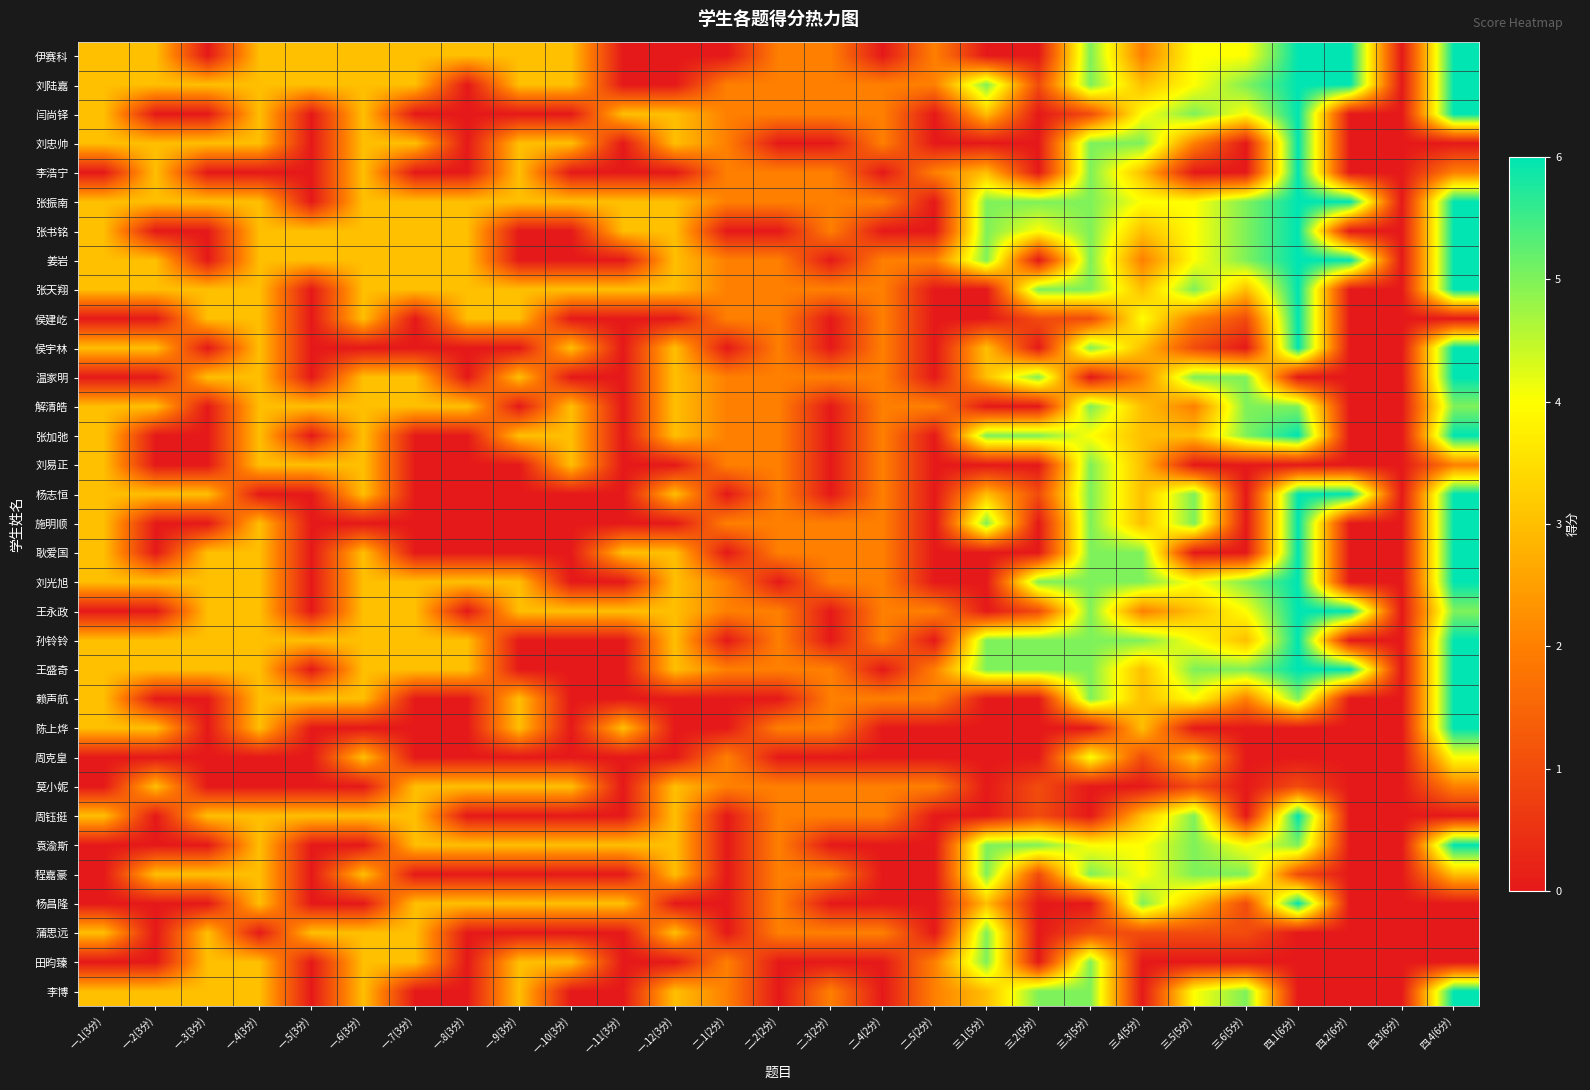

Reading left to right, what are all the values shown in this chart?

伊赛科: 一.1(3分)=3	一.2(3分)=3	一.3(3分)=0	一.4(3分)=3	一.5(3分)=3	一.6(3分)=3	一.7(3分)=3	一.8(3分)=3	一.9(3分)=3	一.10(3分)=3	一.11(3分)=0	一.12(3分)=0	二.1(2分)=0	二.2(2分)=2	二.3(2分)=2	二.4(2分)=0	二.5(2分)=2	三.1(5分)=0	三.2(5分)=0	三.3(5分)=5	三.4(5分)=2	三.5(5分)=4	三.6(5分)=4	四.1(6分)=6	四.2(6分)=6	四.3(6分)=0	四.4(6分)=6
刘陆嘉: 一.1(3分)=3	一.2(3分)=3	一.3(3分)=3	一.4(3分)=3	一.5(3分)=3	一.6(3分)=3	一.7(3分)=3	一.8(3分)=0	一.9(3分)=3	一.10(3分)=3	一.11(3分)=0	一.12(3分)=0	二.1(2分)=2	二.2(2分)=2	二.3(2分)=2	二.4(2分)=2	二.5(2分)=2	三.1(5分)=5	三.2(5分)=1	三.3(5分)=5	三.4(5分)=3	三.5(5分)=4	三.6(5分)=5	四.1(6分)=6	四.2(6分)=6	四.3(6分)=0	四.4(6分)=6
闫尚铎: 一.1(3分)=3	一.2(3分)=0	一.3(3分)=0	一.4(3分)=3	一.5(3分)=0	一.6(3分)=3	一.7(3分)=0	一.8(3分)=0	一.9(3分)=0	一.10(3分)=0	一.11(3分)=3	一.12(3分)=3	二.1(2分)=2	二.2(2分)=2	二.3(2分)=2	二.4(2分)=2	二.5(2分)=0	三.1(5分)=3	三.2(5分)=0	三.3(5分)=1	三.4(5分)=4	三.5(5分)=5	三.6(5分)=4	四.1(6分)=6	四.2(6分)=0	四.3(6分)=0	四.4(6分)=6
刘忠帅: 一.1(3分)=3	一.2(3分)=3	一.3(3分)=3	一.4(3分)=3	一.5(3分)=0	一.6(3分)=3	一.7(3分)=3	一.8(3分)=0	一.9(3分)=3	一.10(3分)=3	一.11(3分)=0	一.12(3分)=3	二.1(2分)=2	二.2(2分)=0	二.3(2分)=0	二.4(2分)=2	二.5(2分)=0	三.1(5分)=0	三.2(5分)=0	三.3(5分)=5	三.4(5分)=5	三.5(5分)=2	三.6(5分)=0	四.1(6分)=6	四.2(6分)=0	四.3(6分)=0	四.4(6分)=0
李浩宁: 一.1(3分)=0	一.2(3分)=3	一.3(3分)=0	一.4(3分)=0	一.5(3分)=0	一.6(3分)=3	一.7(3分)=0	一.8(3分)=0	一.9(3分)=3	一.10(3分)=0	一.11(3分)=0	一.12(3分)=0	二.1(2分)=2	二.2(2分)=2	二.3(2分)=2	二.4(2分)=0	二.5(2分)=2	三.1(5分)=3	三.2(5分)=0	三.3(5分)=5	三.4(5分)=3	三.5(5分)=0	三.6(5分)=0	四.1(6分)=6	四.2(6分)=0	四.3(6分)=0	四.4(6分)=2
张振南: 一.1(3分)=3	一.2(3分)=3	一.3(3分)=3	一.4(3分)=3	一.5(3分)=0	一.6(3分)=3	一.7(3分)=3	一.8(3分)=3	一.9(3分)=3	一.10(3分)=3	一.11(3分)=3	一.12(3分)=3	二.1(2分)=2	二.2(2分)=2	二.3(2分)=2	二.4(2分)=2	二.5(2分)=0	三.1(5分)=5	三.2(5分)=5	三.3(5分)=5	三.4(5分)=4	三.5(5分)=4	三.6(5分)=5	四.1(6分)=6	四.2(6分)=6	四.3(6分)=0	四.4(6分)=6
张书铭: 一.1(3分)=3	一.2(3分)=0	一.3(3分)=0	一.4(3分)=3	一.5(3分)=3	一.6(3分)=3	一.7(3分)=3	一.8(3分)=3	一.9(3分)=0	一.10(3分)=0	一.11(3分)=3	一.12(3分)=3	二.1(2分)=0	二.2(2分)=0	二.3(2分)=2	二.4(2分)=0	二.5(2分)=0	三.1(5分)=5	三.2(5分)=4	三.3(5分)=5	三.4(5分)=3	三.5(5分)=4	三.6(5分)=5	四.1(6分)=6	四.2(6分)=0	四.3(6分)=0	四.4(6分)=6
姜岩: 一.1(3分)=3	一.2(3分)=3	一.3(3分)=0	一.4(3分)=3	一.5(3分)=3	一.6(3分)=3	一.7(3分)=3	一.8(3分)=3	一.9(3分)=0	一.10(3分)=0	一.11(3分)=0	一.12(3分)=3	二.1(2分)=2	二.2(2分)=2	二.3(2分)=0	二.4(2分)=2	二.5(2分)=2	三.1(5分)=5	三.2(5分)=0	三.3(5分)=5	三.4(5分)=2	三.5(5分)=4	三.6(5分)=5	四.1(6分)=6	四.2(6分)=6	四.3(6分)=0	四.4(6分)=6
张天翔: 一.1(3分)=3	一.2(3分)=3	一.3(3分)=3	一.4(3分)=3	一.5(3分)=0	一.6(3分)=3	一.7(3分)=3	一.8(3分)=3	一.9(3分)=3	一.10(3分)=3	一.11(3分)=3	一.12(3分)=3	二.1(2分)=2	二.2(2分)=2	二.3(2分)=2	二.4(2分)=2	二.5(2分)=0	三.1(5分)=0	三.2(5分)=5	三.3(5分)=5	三.4(5分)=3	三.5(5分)=5	三.6(5分)=3	四.1(6分)=6	四.2(6分)=0	四.3(6分)=0	四.4(6分)=6
侯建屹: 一.1(3分)=0	一.2(3分)=0	一.3(3分)=3	一.4(3分)=3	一.5(3分)=0	一.6(3分)=3	一.7(3分)=0	一.8(3分)=3	一.9(3分)=3	一.10(3分)=0	一.11(3分)=0	一.12(3分)=0	二.1(2分)=2	二.2(2分)=2	二.3(2分)=0	二.4(2分)=2	二.5(2分)=0	三.1(5分)=0	三.2(5分)=1	三.3(5分)=1	三.4(5分)=4	三.5(5分)=2	三.6(5分)=1	四.1(6分)=6	四.2(6分)=0	四.3(6分)=0	四.4(6分)=0
侯宇林: 一.1(3分)=3	一.2(3分)=3	一.3(3分)=0	一.4(3分)=3	一.5(3分)=0	一.6(3分)=0	一.7(3分)=0	一.8(3分)=0	一.9(3分)=0	一.10(3分)=3	一.11(3分)=0	一.12(3分)=3	二.1(2分)=0	二.2(2分)=2	二.3(2分)=0	二.4(2分)=2	二.5(2分)=0	三.1(5分)=3	三.2(5分)=0	三.3(5分)=5	三.4(5分)=3	三.5(5分)=1	三.6(5分)=0	四.1(6分)=6	四.2(6分)=0	四.3(6分)=0	四.4(6分)=6
温家明: 一.1(3分)=0	一.2(3分)=0	一.3(3分)=3	一.4(3分)=3	一.5(3分)=0	一.6(3分)=3	一.7(3分)=3	一.8(3分)=0	一.9(3分)=3	一.10(3分)=0	一.11(3分)=0	一.12(3分)=3	二.1(2分)=2	二.2(2分)=2	二.3(2分)=2	二.4(2分)=2	二.5(2分)=0	三.1(5分)=3	三.2(5分)=5	三.3(5分)=0	三.4(5分)=2	三.5(5分)=5	三.6(5分)=5	四.1(6分)=0	四.2(6分)=0	四.3(6分)=0	四.4(6分)=6
解清皓: 一.1(3分)=3	一.2(3分)=3	一.3(3分)=0	一.4(3分)=3	一.5(3分)=3	一.6(3分)=3	一.7(3分)=3	一.8(3分)=3	一.9(3分)=0	一.10(3分)=3	一.11(3分)=0	一.12(3分)=3	二.1(2分)=2	二.2(2分)=2	二.3(2分)=0	二.4(2分)=2	二.5(2分)=2	三.1(5分)=0	三.2(5分)=0	三.3(5分)=5	三.4(5分)=3	三.5(5分)=2	三.6(5分)=5	四.1(6分)=5	四.2(6分)=0	四.3(6分)=0	四.4(6分)=5
张加弛: 一.1(3分)=3	一.2(3分)=0	一.3(3分)=0	一.4(3分)=3	一.5(3分)=0	一.6(3分)=3	一.7(3分)=0	一.8(3分)=0	一.9(3分)=3	一.10(3分)=3	一.11(3分)=0	一.12(3分)=3	二.1(2分)=2	二.2(2分)=2	二.3(2分)=0	二.4(2分)=2	二.5(2分)=0	三.1(5分)=5	三.2(5分)=5	三.3(5分)=4	三.4(5分)=3	三.5(5分)=3	三.6(5分)=5	四.1(6分)=6	四.2(6分)=0	四.3(6分)=0	四.4(6分)=6
刘易正: 一.1(3分)=3	一.2(3分)=0	一.3(3分)=0	一.4(3分)=3	一.5(3分)=3	一.6(3分)=3	一.7(3分)=0	一.8(3分)=0	一.9(3分)=0	一.10(3分)=3	一.11(3分)=0	一.12(3分)=0	二.1(2分)=2	二.2(2分)=2	二.3(2分)=0	二.4(2分)=2	二.5(2分)=0	三.1(5分)=0	三.2(5分)=0	三.3(5分)=5	三.4(5分)=3	三.5(5分)=0	三.6(5分)=0	四.1(6分)=0	四.2(6分)=0	四.3(6分)=0	四.4(6分)=2
杨志恒: 一.1(3分)=3	一.2(3分)=3	一.3(3分)=3	一.4(3分)=0	一.5(3分)=0	一.6(3分)=3	一.7(3分)=0	一.8(3分)=0	一.9(3分)=0	一.10(3分)=0	一.11(3分)=0	一.12(3分)=3	二.1(2分)=0	二.2(2分)=2	二.3(2分)=0	二.4(2分)=2	二.5(2分)=0	三.1(5分)=3	三.2(5分)=1	三.3(5分)=5	三.4(5分)=3	三.5(5分)=5	三.6(5分)=0	四.1(6分)=6	四.2(6分)=6	四.3(6分)=0	四.4(6分)=6
施明顺: 一.1(3分)=3	一.2(3分)=0	一.3(3分)=0	一.4(3分)=3	一.5(3分)=0	一.6(3分)=0	一.7(3分)=0	一.8(3分)=0	一.9(3分)=0	一.10(3分)=0	一.11(3分)=0	一.12(3分)=0	二.1(2分)=2	二.2(2分)=2	二.3(2分)=2	二.4(2分)=2	二.5(2分)=0	三.1(5分)=5	三.2(5分)=0	三.3(5分)=5	三.4(5分)=3	三.5(5分)=5	三.6(5分)=0	四.1(6分)=6	四.2(6分)=0	四.3(6分)=0	四.4(6分)=6
耿爱国: 一.1(3分)=3	一.2(3分)=0	一.3(3分)=3	一.4(3分)=3	一.5(3分)=0	一.6(3分)=3	一.7(3分)=0	一.8(3分)=0	一.9(3分)=0	一.10(3分)=0	一.11(3分)=3	一.12(3分)=3	二.1(2分)=0	二.2(2分)=2	二.3(2分)=2	二.4(2分)=2	二.5(2分)=0	三.1(5分)=0	三.2(5分)=0	三.3(5分)=5	三.4(5分)=5	三.5(5分)=0	三.6(5分)=0	四.1(6分)=6	四.2(6分)=0	四.3(6分)=0	四.4(6分)=6
刘光旭: 一.1(3分)=3	一.2(3分)=3	一.3(3分)=3	一.4(3分)=3	一.5(3分)=0	一.6(3分)=3	一.7(3分)=3	一.8(3分)=3	一.9(3分)=3	一.10(3分)=0	一.11(3分)=0	一.12(3分)=3	二.1(2分)=2	二.2(2分)=0	二.3(2分)=2	二.4(2分)=2	二.5(2分)=0	三.1(5分)=0	三.2(5分)=5	三.3(5分)=5	三.4(5分)=5	三.5(5分)=4	三.6(5分)=5	四.1(6分)=6	四.2(6分)=0	四.3(6分)=0	四.4(6分)=6
王永政: 一.1(3分)=0	一.2(3分)=0	一.3(3分)=3	一.4(3分)=3	一.5(3分)=0	一.6(3分)=3	一.7(3分)=3	一.8(3分)=0	一.9(3分)=3	一.10(3分)=3	一.11(3分)=3	一.12(3分)=3	二.1(2分)=2	二.2(2分)=2	二.3(2分)=0	二.4(2分)=2	二.5(2分)=2	三.1(5分)=0	三.2(5分)=1	三.3(5分)=5	三.4(5分)=2	三.5(5分)=3	三.6(5分)=4	四.1(6分)=6	四.2(6分)=6	四.3(6分)=0	四.4(6分)=5
孙铃铃: 一.1(3分)=3	一.2(3分)=3	一.3(3分)=3	一.4(3分)=3	一.5(3分)=3	一.6(3分)=3	一.7(3分)=3	一.8(3分)=3	一.9(3分)=0	一.10(3分)=0	一.11(3分)=0	一.12(3分)=3	二.1(2分)=0	二.2(2分)=2	二.3(2分)=0	二.4(2分)=2	二.5(2分)=0	三.1(5分)=5	三.2(5分)=5	三.3(5分)=5	三.4(5分)=5	三.5(5分)=4	三.6(5分)=3	四.1(6分)=6	四.2(6分)=0	四.3(6分)=0	四.4(6分)=6
王盛奇: 一.1(3分)=3	一.2(3分)=3	一.3(3分)=3	一.4(3分)=3	一.5(3分)=0	一.6(3分)=3	一.7(3分)=3	一.8(3分)=3	一.9(3分)=0	一.10(3分)=0	一.11(3分)=0	一.12(3分)=3	二.1(2分)=2	二.2(2分)=2	二.3(2分)=2	二.4(2分)=0	二.5(2分)=2	三.1(5分)=5	三.2(5分)=5	三.3(5分)=5	三.4(5分)=3	三.5(5分)=5	三.6(5分)=5	四.1(6分)=6	四.2(6分)=6	四.3(6分)=0	四.4(6分)=6
赖声航: 一.1(3分)=3	一.2(3分)=0	一.3(3分)=0	一.4(3分)=3	一.5(3分)=3	一.6(3分)=3	一.7(3分)=0	一.8(3分)=0	一.9(3分)=3	一.10(3分)=0	一.11(3分)=0	一.12(3分)=0	二.1(2分)=0	二.2(2分)=0	二.3(2分)=2	二.4(2分)=2	二.5(2分)=2	三.1(5分)=0	三.2(5分)=0	三.3(5分)=5	三.4(5分)=3	三.5(5分)=4	三.6(5分)=2	四.1(6分)=5	四.2(6分)=0	四.3(6分)=0	四.4(6分)=6
陈上烨: 一.1(3分)=3	一.2(3分)=3	一.3(3分)=0	一.4(3分)=3	一.5(3分)=0	一.6(3分)=0	一.7(3分)=0	一.8(3分)=0	一.9(3分)=3	一.10(3分)=0	一.11(3分)=3	一.12(3分)=0	二.1(2分)=0	二.2(2分)=2	二.3(2分)=2	二.4(2分)=0	二.5(2分)=0	三.1(5分)=0	三.2(5分)=0	三.3(5分)=0	三.4(5分)=3	三.5(5分)=0	三.6(5分)=0	四.1(6分)=0	四.2(6分)=0	四.3(6分)=0	四.4(6分)=6
周克皇: 一.1(3分)=0	一.2(3分)=0	一.3(3分)=0	一.4(3分)=0	一.5(3分)=0	一.6(3分)=3	一.7(3分)=0	一.8(3分)=0	一.9(3分)=0	一.10(3分)=0	一.11(3分)=0	一.12(3分)=0	二.1(2分)=2	二.2(2分)=0	二.3(2分)=0	二.4(2分)=0	二.5(2分)=0	三.1(5分)=0	三.2(5分)=0	三.3(5分)=4	三.4(5分)=1	三.5(5分)=3	三.6(5分)=0	四.1(6分)=0	四.2(6分)=0	四.3(6分)=0	四.4(6分)=4
莫小妮: 一.1(3分)=0	一.2(3分)=3	一.3(3分)=0	一.4(3分)=0	一.5(3分)=0	一.6(3分)=0	一.7(3分)=3	一.8(3分)=3	一.9(3分)=3	一.10(3分)=3	一.11(3分)=0	一.12(3分)=3	二.1(2分)=2	二.2(2分)=2	二.3(2分)=2	二.4(2分)=2	二.5(2分)=2	三.1(5分)=0	三.2(5分)=1	三.3(5分)=0	三.4(5分)=0	三.5(5分)=1	三.6(5分)=0	四.1(6分)=1	四.2(6分)=0	四.3(6分)=0	四.4(6分)=2
周钰挺: 一.1(3分)=3	一.2(3分)=0	一.3(3分)=3	一.4(3分)=3	一.5(3分)=3	一.6(3分)=3	一.7(3分)=3	一.8(3分)=0	一.9(3分)=0	一.10(3分)=0	一.11(3分)=0	一.12(3分)=3	二.1(2分)=0	二.2(2分)=2	二.3(2分)=2	二.4(2分)=2	二.5(2分)=0	三.1(5分)=0	三.2(5分)=1	三.3(5分)=0	三.4(5分)=3	三.5(5分)=5	三.6(5分)=0	四.1(6分)=6	四.2(6分)=0	四.3(6分)=0	四.4(6分)=0
袁渝斯: 一.1(3分)=0	一.2(3分)=0	一.3(3分)=0	一.4(3分)=3	一.5(3分)=0	一.6(3分)=0	一.7(3分)=3	一.8(3分)=3	一.9(3分)=3	一.10(3分)=3	一.11(3分)=3	一.12(3分)=3	二.1(2分)=0	二.2(2分)=2	二.3(2分)=0	二.4(2分)=0	二.5(2分)=0	三.1(5分)=5	三.2(5分)=5	三.3(5分)=4	三.4(5分)=4	三.5(5分)=5	三.6(5分)=4	四.1(6分)=5	四.2(6分)=0	四.3(6分)=0	四.4(6分)=6
程嘉豪: 一.1(3分)=0	一.2(3分)=3	一.3(3分)=3	一.4(3分)=3	一.5(3分)=0	一.6(3分)=3	一.7(3分)=0	一.8(3分)=0	一.9(3分)=0	一.10(3分)=0	一.11(3分)=0	一.12(3分)=3	二.1(2分)=0	二.2(2分)=2	二.3(2分)=2	二.4(2分)=0	二.5(2分)=0	三.1(5分)=5	三.2(5分)=1	三.3(5分)=5	三.4(5分)=4	三.5(5分)=5	三.6(5分)=5	四.1(6分)=1	四.2(6分)=0	四.3(6分)=0	四.4(6分)=3
杨昌隆: 一.1(3分)=0	一.2(3分)=0	一.3(3分)=0	一.4(3分)=3	一.5(3分)=0	一.6(3分)=0	一.7(3分)=3	一.8(3分)=3	一.9(3分)=3	一.10(3分)=3	一.11(3分)=3	一.12(3分)=0	二.1(2分)=0	二.2(2分)=2	二.3(2分)=0	二.4(2分)=0	二.5(2分)=0	三.1(5分)=3	三.2(5分)=0	三.3(5分)=0	三.4(5分)=5	三.5(5分)=3	三.6(5分)=1	四.1(6分)=6	四.2(6分)=0	四.3(6分)=0	四.4(6分)=0
蒲思远: 一.1(3分)=3	一.2(3分)=0	一.3(3分)=3	一.4(3分)=0	一.5(3分)=3	一.6(3分)=3	一.7(3分)=3	一.8(3分)=0	一.9(3分)=0	一.10(3分)=0	一.11(3分)=0	一.12(3分)=3	二.1(2分)=0	二.2(2分)=2	二.3(2分)=2	二.4(2分)=2	二.5(2分)=0	三.1(5分)=5	三.2(5分)=0	三.3(5分)=1	三.4(5分)=1	三.5(5分)=1	三.6(5分)=1	四.1(6分)=0	四.2(6分)=0	四.3(6分)=0	四.4(6分)=0
田昀臻: 一.1(3分)=0	一.2(3分)=0	一.3(3分)=3	一.4(3分)=3	一.5(3分)=0	一.6(3分)=3	一.7(3分)=3	一.8(3分)=0	一.9(3分)=3	一.10(3分)=3	一.11(3分)=0	一.12(3分)=0	二.1(2分)=2	二.2(2分)=0	二.3(2分)=0	二.4(2分)=0	二.5(2分)=2	三.1(5分)=5	三.2(5分)=0	三.3(5分)=5	三.4(5分)=0	三.5(5分)=0	三.6(5分)=0	四.1(6分)=0	四.2(6分)=0	四.3(6分)=0	四.4(6分)=0
李博: 一.1(3分)=3	一.2(3分)=3	一.3(3分)=3	一.4(3分)=3	一.5(3分)=0	一.6(3分)=3	一.7(3分)=0	一.8(3分)=0	一.9(3分)=3	一.10(3分)=0	一.11(3分)=0	一.12(3分)=3	二.1(2分)=2	二.2(2分)=0	二.3(2分)=2	二.4(2分)=0	二.5(2分)=2	三.1(5分)=3	三.2(5分)=5	三.3(5分)=5	三.4(5分)=0	三.5(5分)=4	三.6(5分)=5	四.1(6分)=0	四.2(6分)=0	四.3(6分)=0	四.4(6分)=6